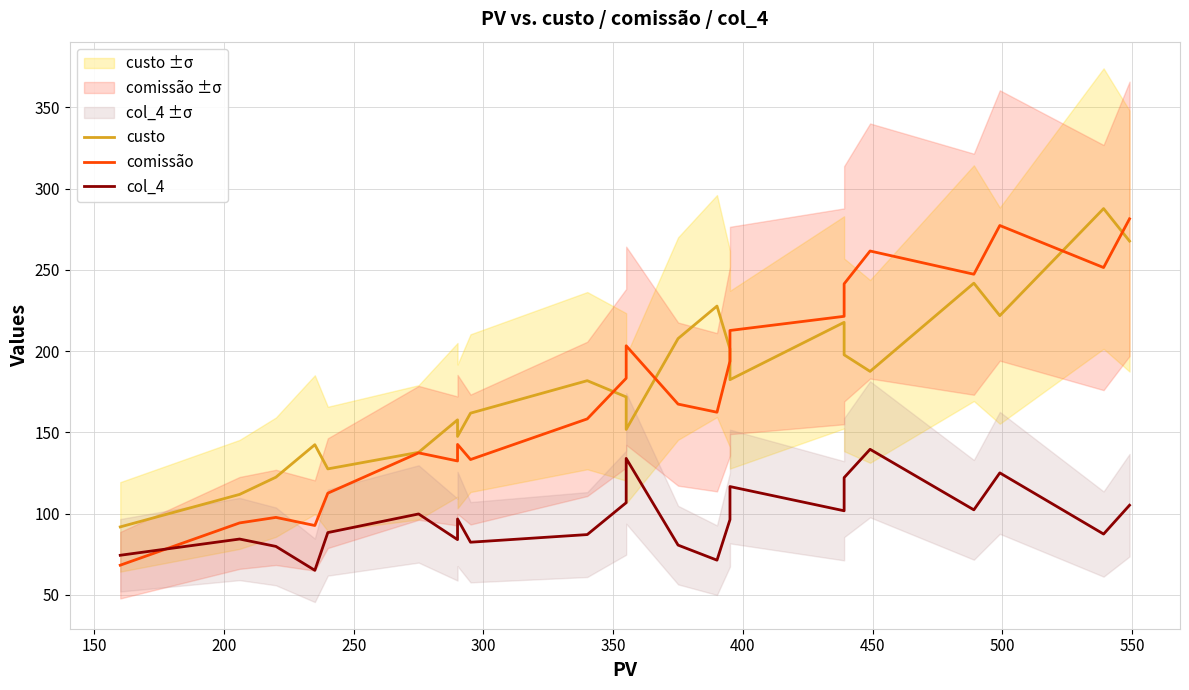

Reading left to right, what are all the values shown in this chart?

custo: 91.8	111.8	122.4	142.4	127.5	137.7	157.7	147.5	161.8	181.8	171.8	151.8	207.7	227.7	201.3	182.4	217.7	207.4	197.7	187.5	241.8	221.8	287.6	267.6
comissão: 68.2	94.2	97.6	92.6	112.5	137.3	132.3	142.5	133.2	158.2	183.2	203.2	167.3	162.3	193.7	212.6	221.3	231.6	241.3	261.5	247.2	277.2	251.4	281.4
col_4: 74.3	84.3	79.8	65.1	88.3	99.8	84.0	96.7	82.4	87.1	106.7	133.9	80.6	71.3	96.3	116.6	101.7	111.6	122.1	139.5	102.3	125.0	87.4	105.1